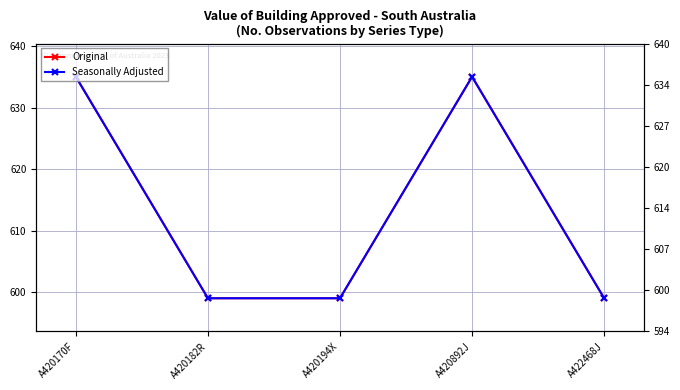

How many lines are shown in the chart?

2